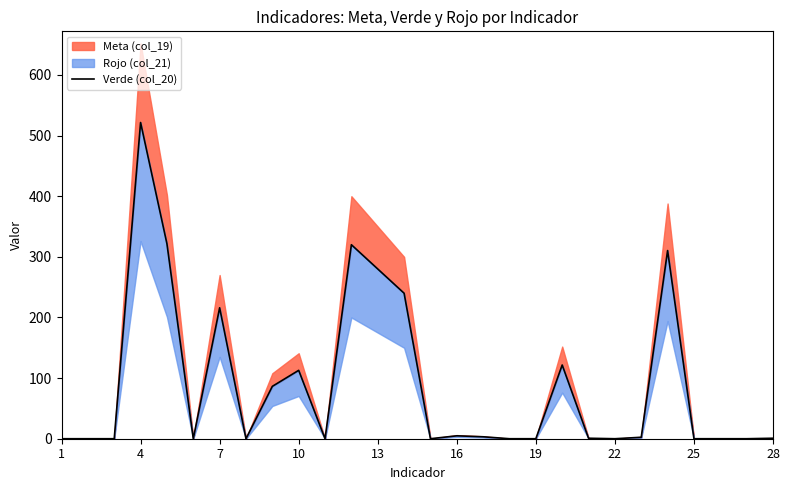

Does the chart display data point markers on the line(s)?

No